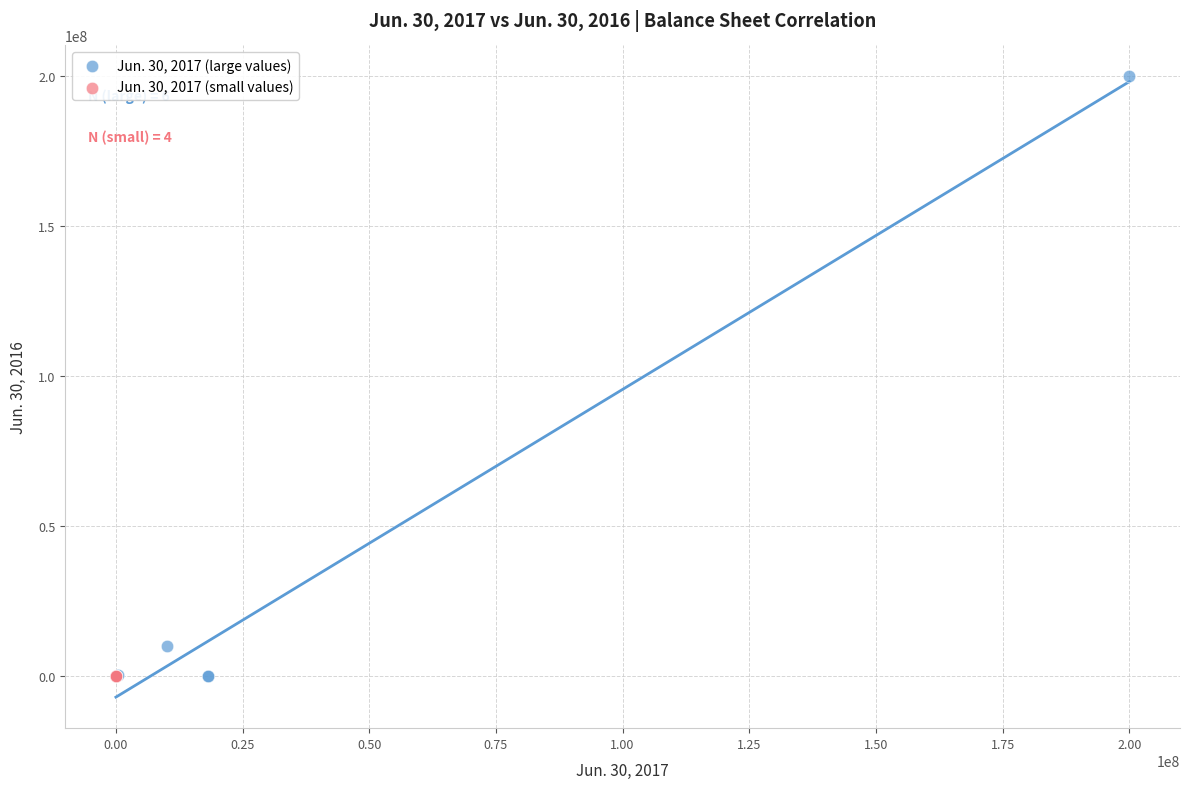

What are all the series names shown in the legend?

Jun. 30, 2017 (large values), Jun. 30, 2017 (small values)